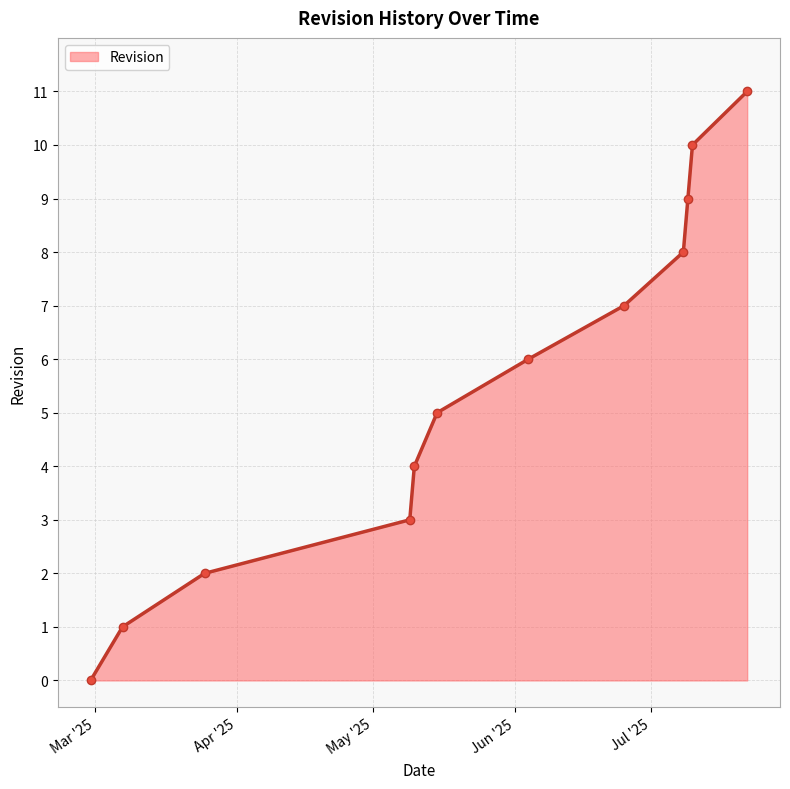

What is the sum of all values?

66